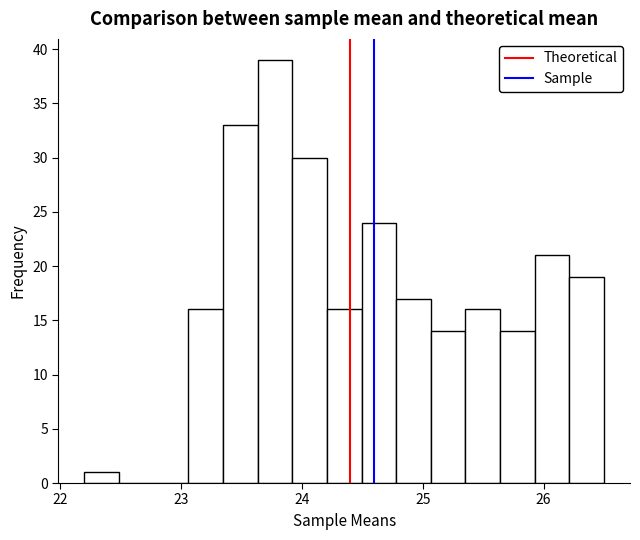

Read against the x-axis, roughly where is the centre of the tallest bar?

23.8